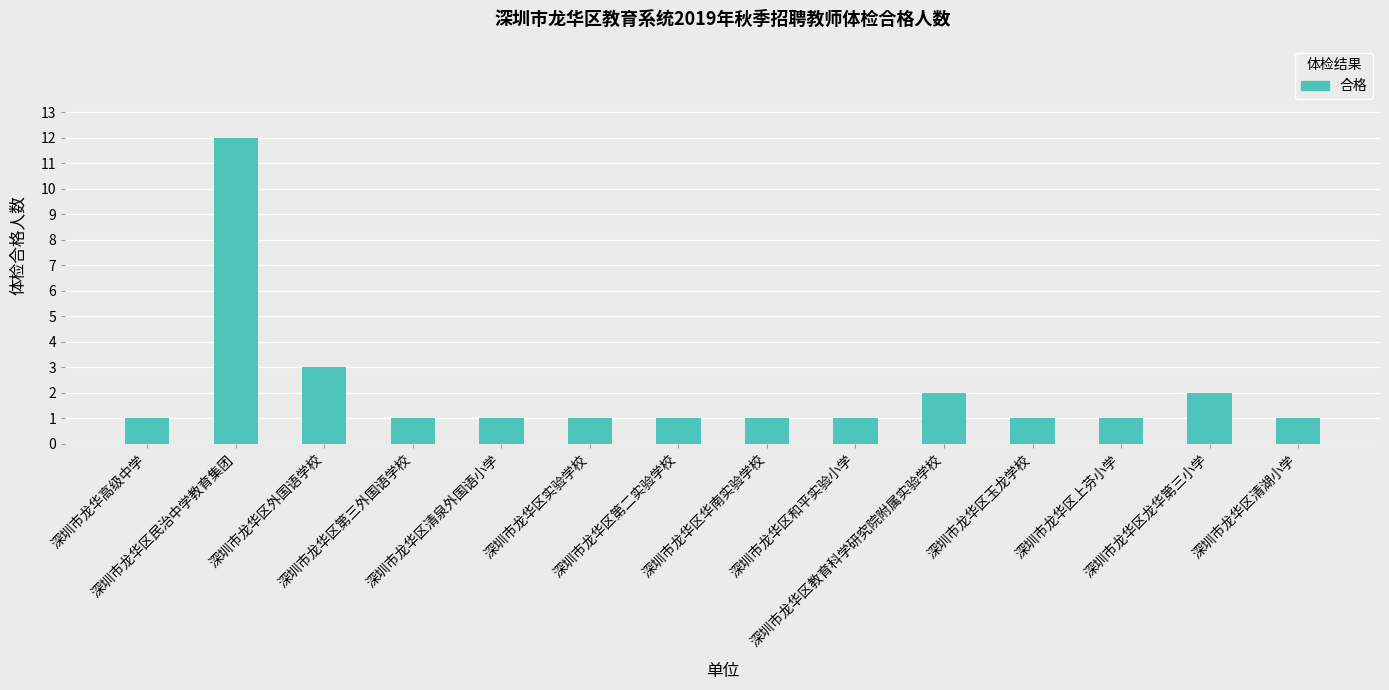

What is the difference between the maximum and second lowest values?

11